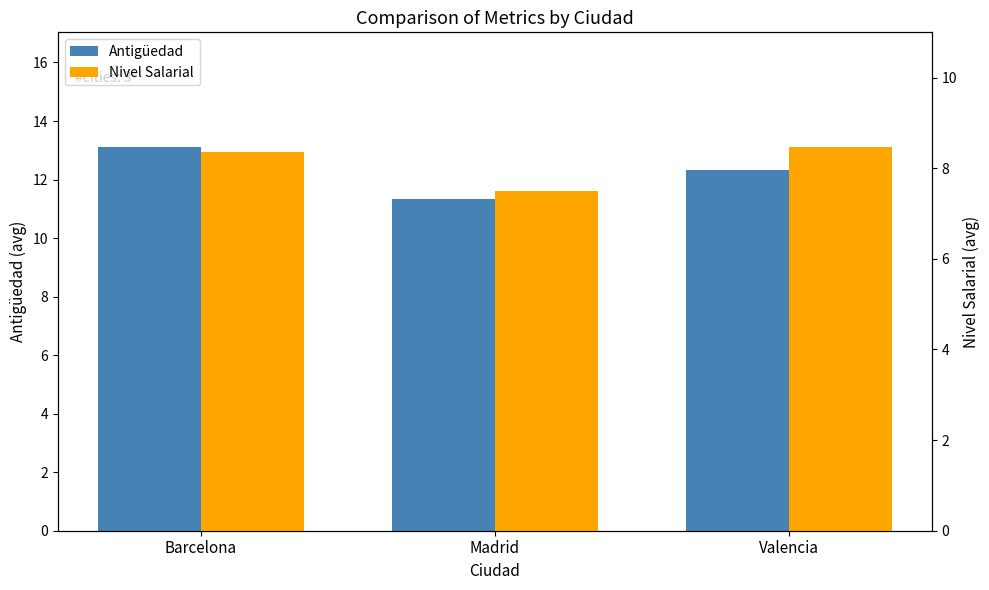

The value of Antigüedad at Madrid is 15.7. True or false?

False